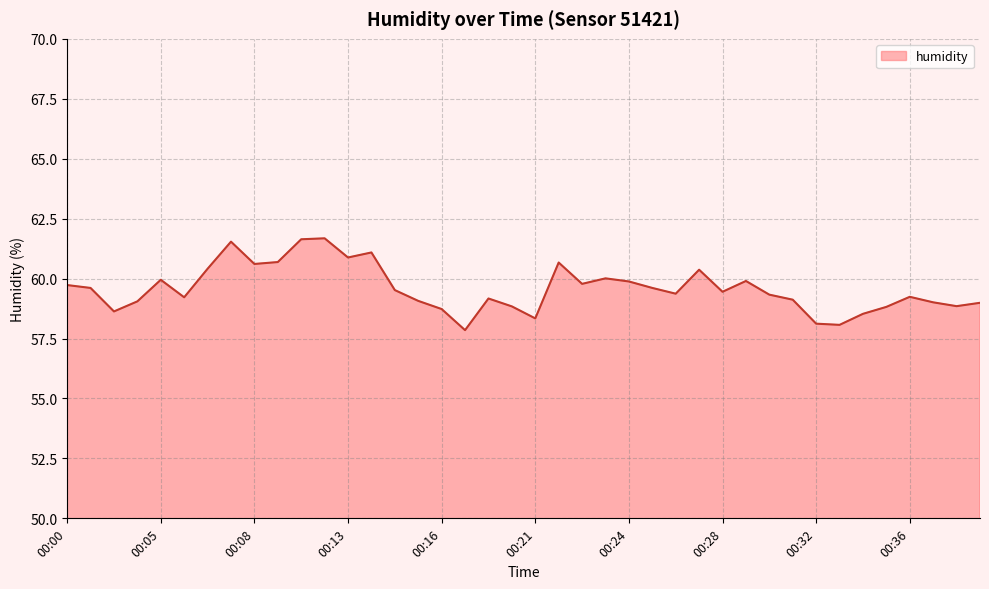

What is the smallest value displayed?

57.9